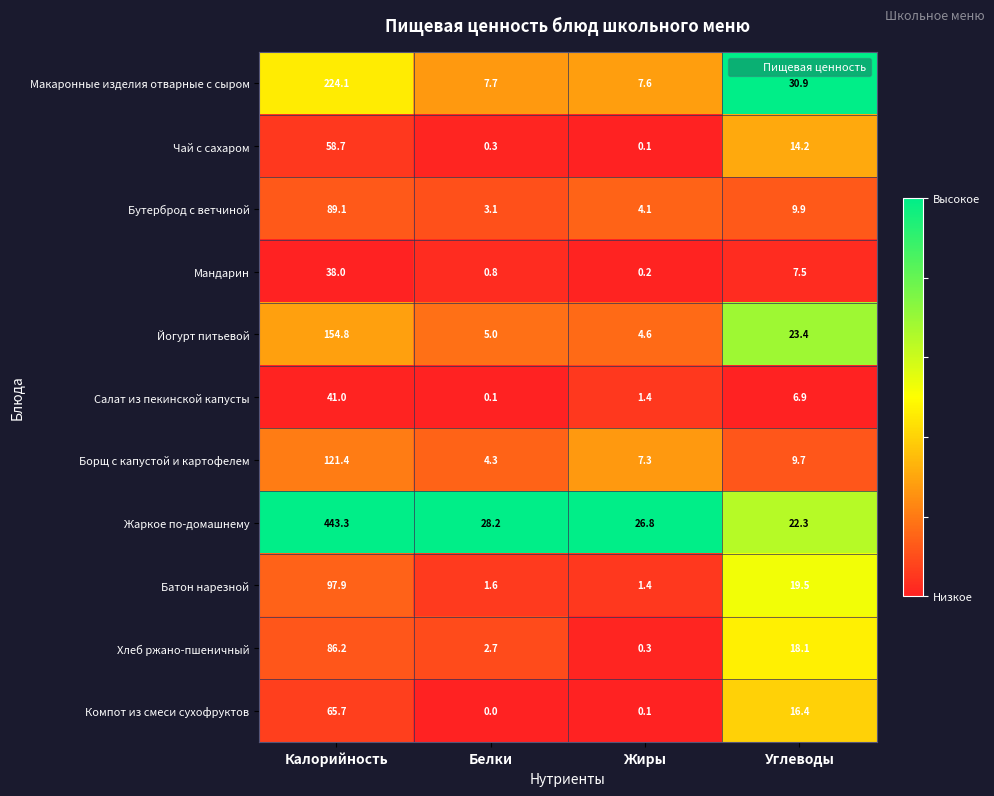

At which label does Компот из смеси сухофруктов reach its minimum?

Белки